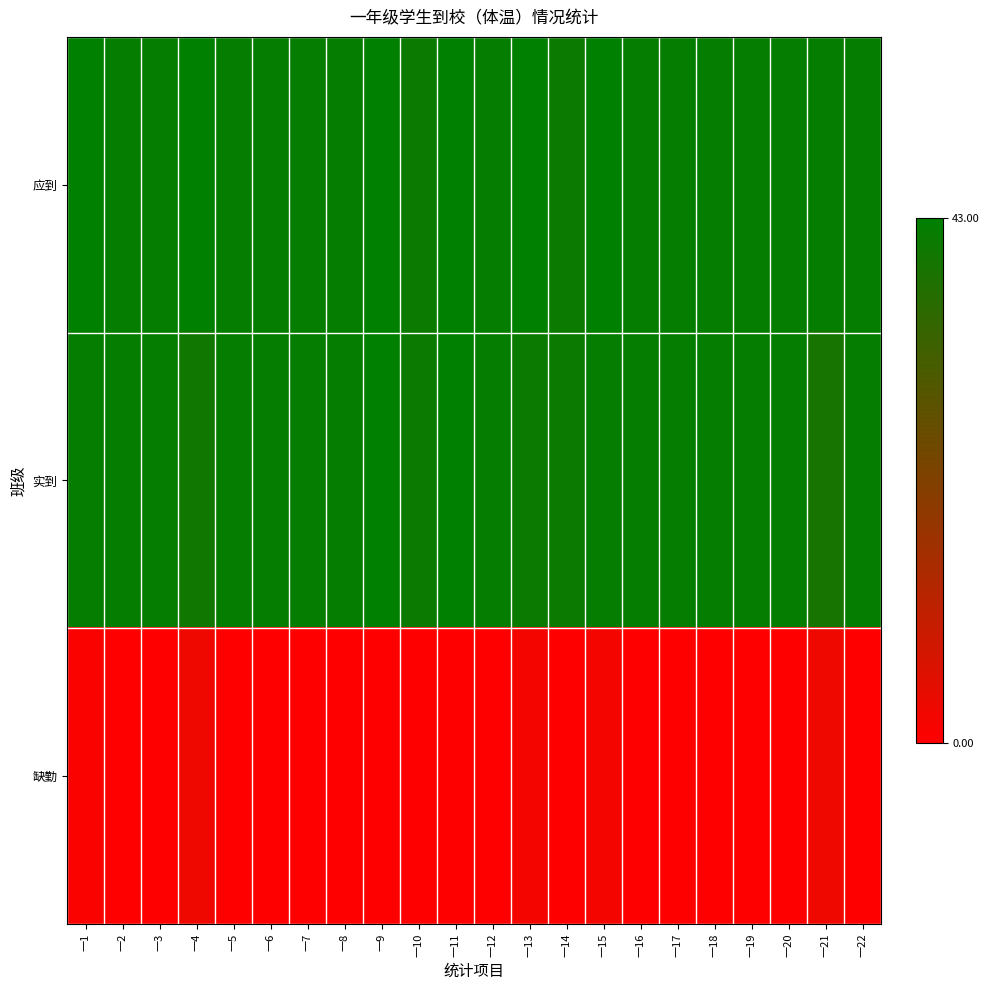

Reading right to left, list all the values displayed in this chart.

应到: 一22=42	一21=42	一20=42	一19=42	一18=42	一17=42	一16=42	一15=43	一14=41	一13=43	一12=42	一11=43	一10=41	一9=43	一8=42	一7=42	一6=42	一5=42	一4=43	一3=42	一2=42	一1=43
实到: 一22=42	一21=39	一20=42	一19=42	一18=42	一17=42	一16=42	一15=42	一14=41	一13=41	一12=42	一11=43	一10=41	一9=43	一8=42	一7=42	一6=42	一5=42	一4=40	一3=42	一2=42	一1=42
缺勤: 一22=0	一21=3	一20=0	一19=0	一18=0	一17=0	一16=0	一15=2	一14=0	一13=2	一12=0	一11=0	一10=0	一9=0	一8=0	一7=0	一6=0	一5=0	一4=3	一3=0	一2=0	一1=1